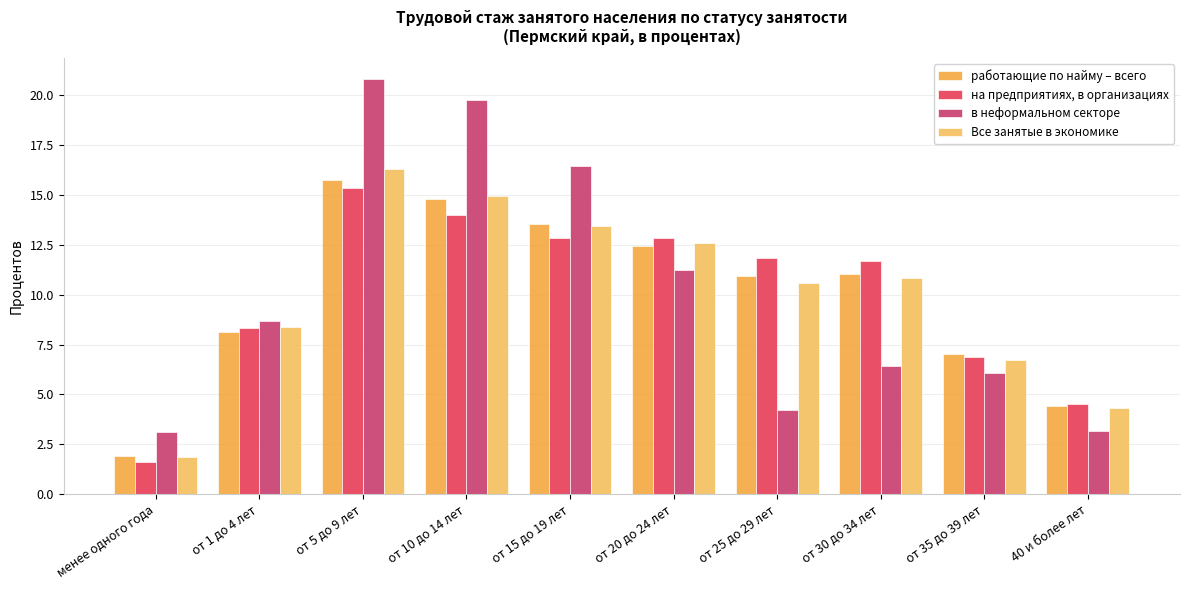

Which category has the lowest value across all series?

менее одного года